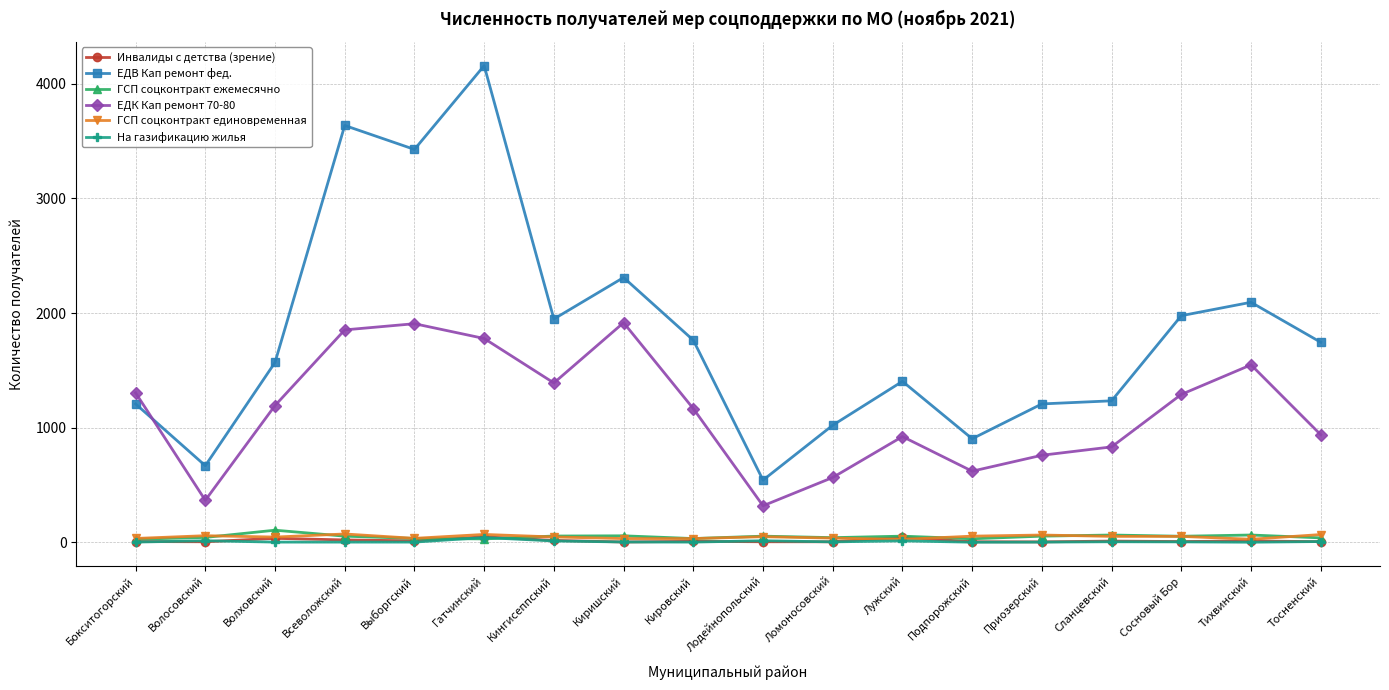

True or false: ГСП соцконтракт единовременная has more than 2 interior local peaks.

True